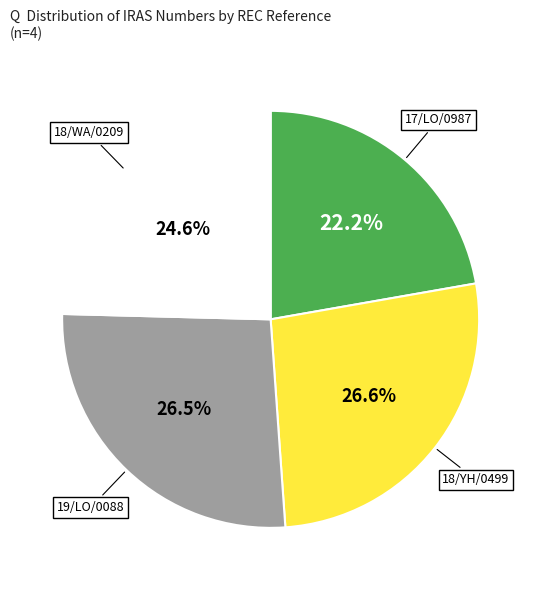

Count the number of slices in the pie.

4